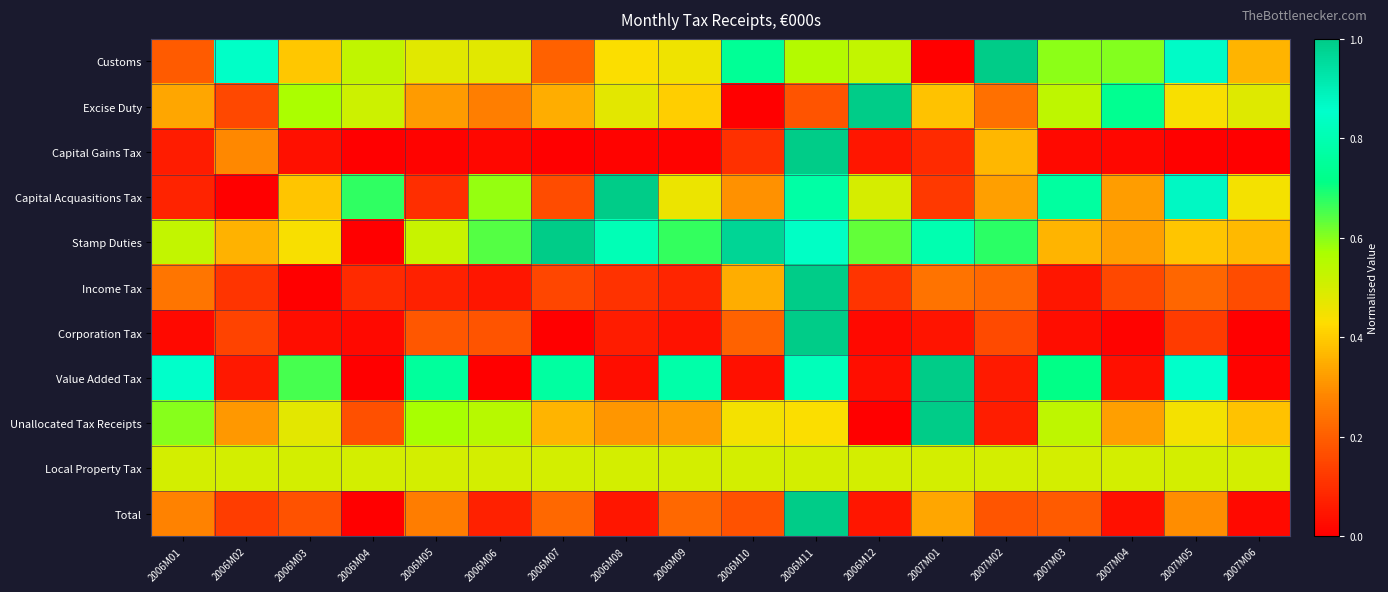

Which series has the widest spread of values?

Customs